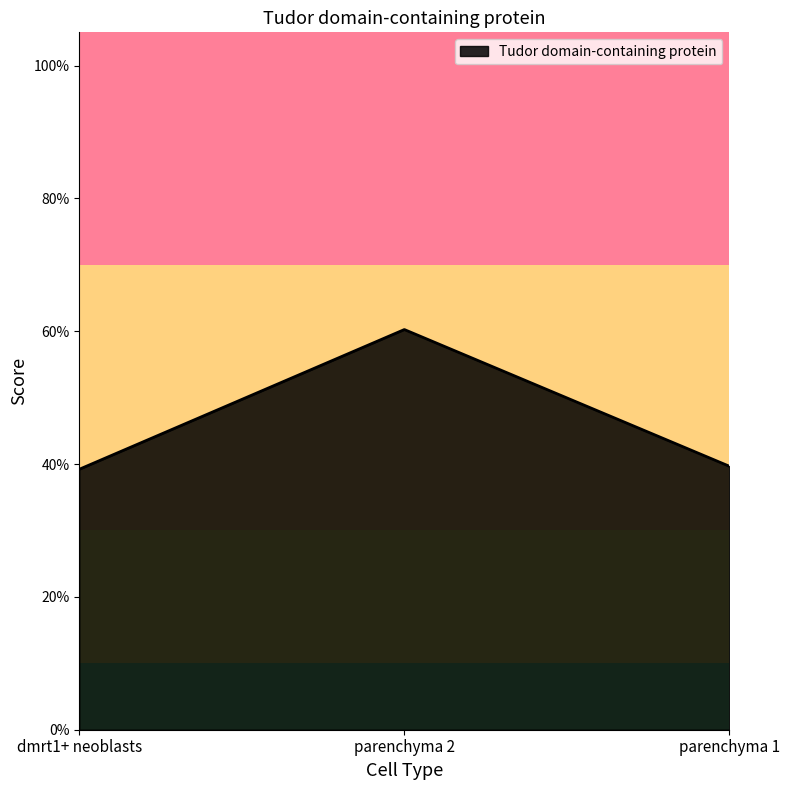

At which label is the value closest to 0?

dmrt1+ neoblasts